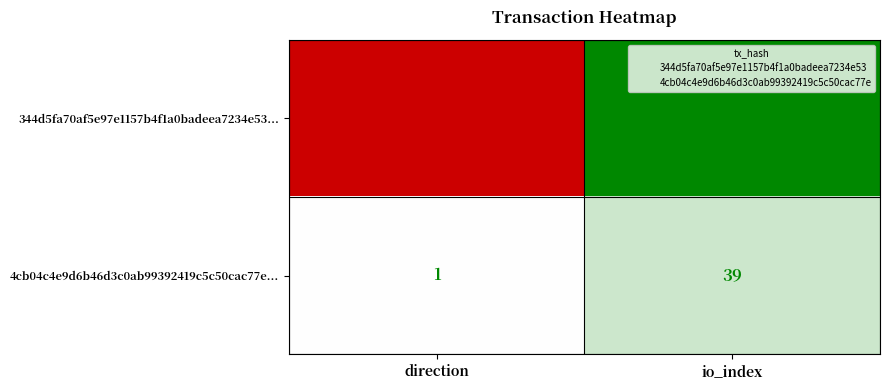

List the series in order of their peak value, lowest first.

4cb04c4e9d6b46d3c0ab99392419c5c50cac77e..., 344d5fa70af5e97e1157b4f1a0badeea7234e53...